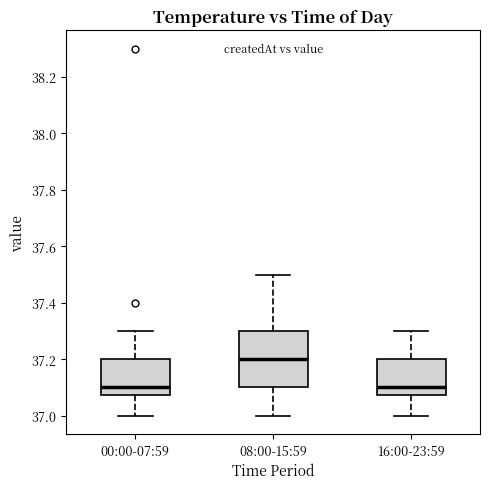

Reading left to right, read every box against the y-axis: the position of its median line, the range the box covers, and the ends of its whiskers. The values are not printed on the chart, so give them approximately, as read against the axis.

00:00-07:59: median 37.10, box 37.08 to 37.20, whiskers 37.00 to 37.30
08:00-15:59: median 37.20, box 37.10 to 37.30, whiskers 37.00 to 37.50
16:00-23:59: median 37.10, box 37.08 to 37.20, whiskers 37.00 to 37.30